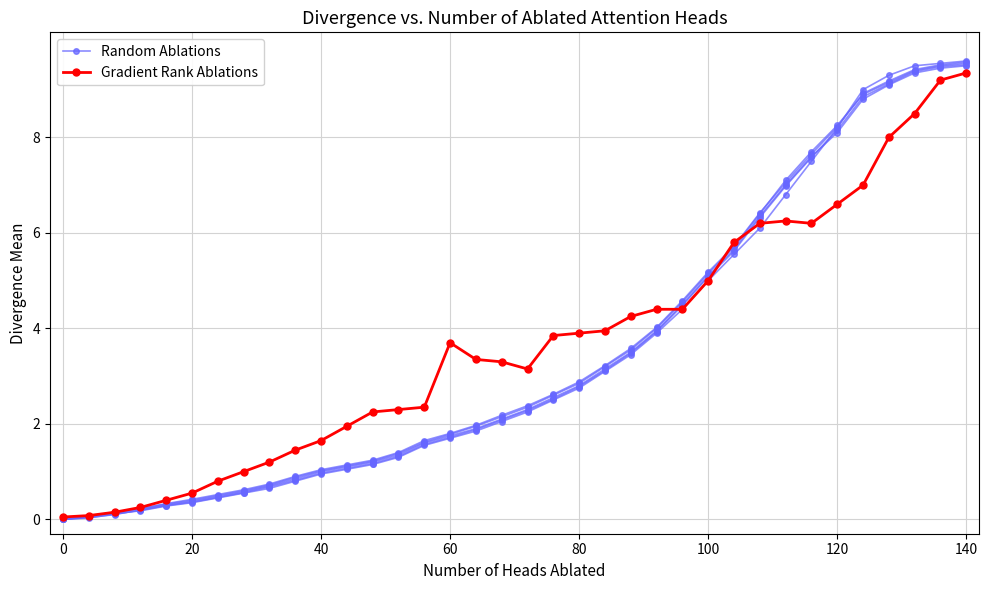

Is it true that Gradient Rank Ablations equals 0.1 at 0?

True